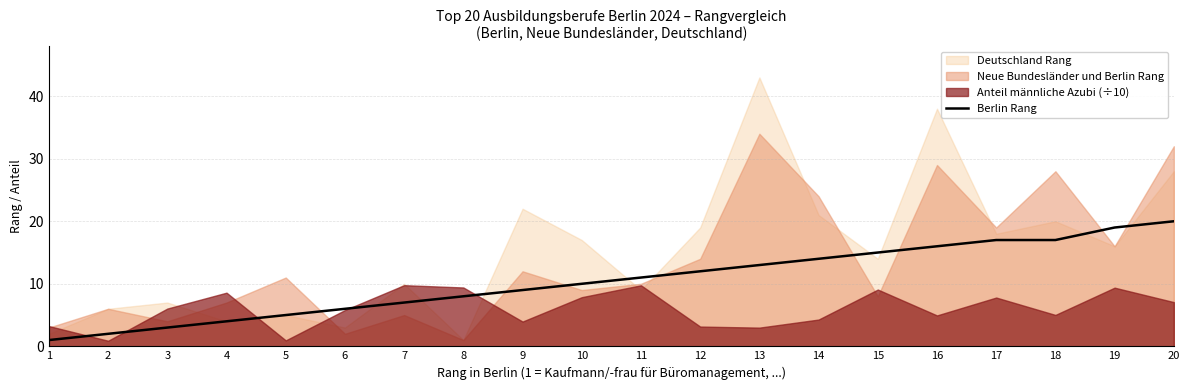

True or false: the data shows 20 at 20.

True